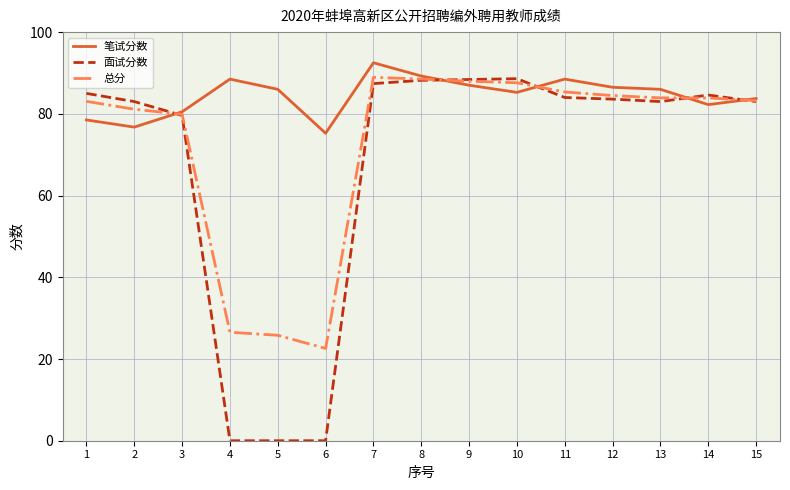

The value of 笔试分数 at 5 is 86.0. True or false?

True